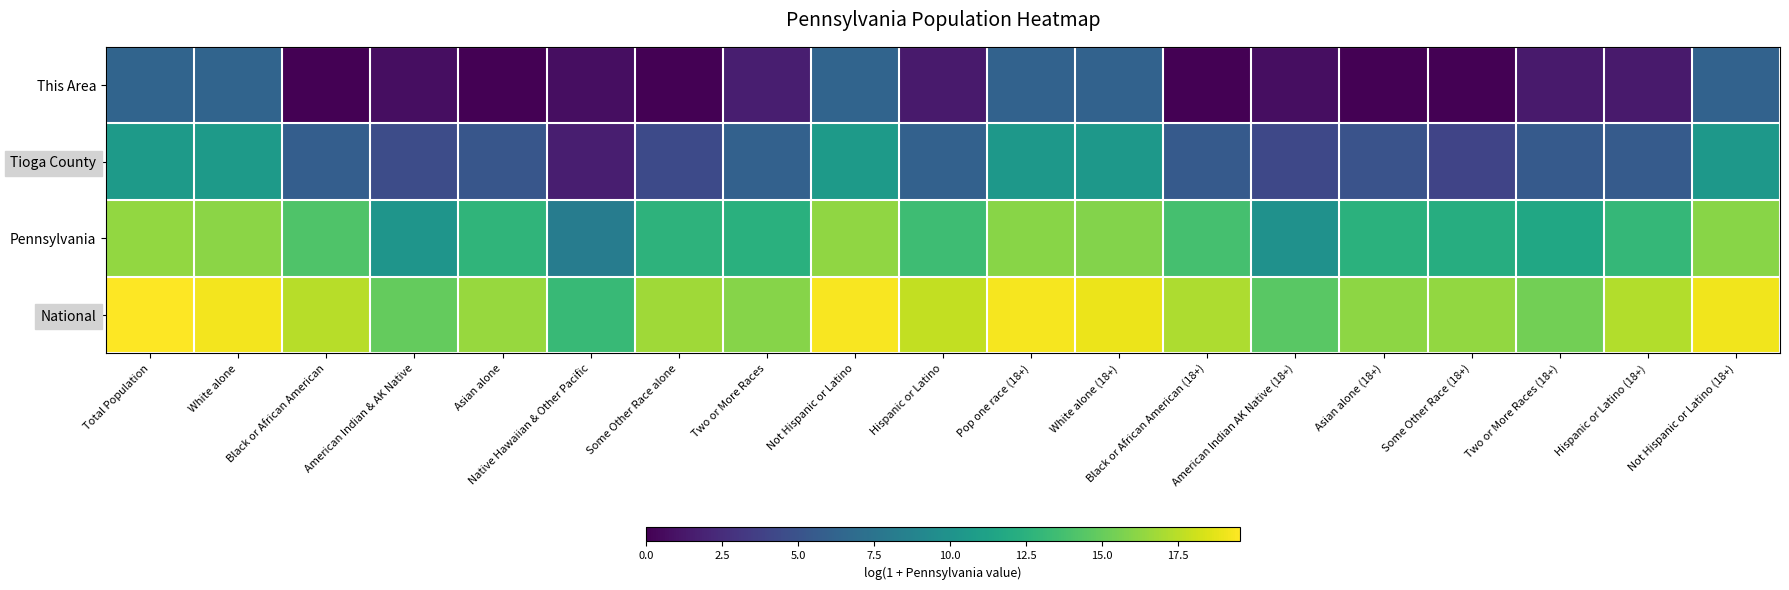

Rank the series by their maximum value, from lowest to highest.

This Area, Tioga County, Pennsylvania, National